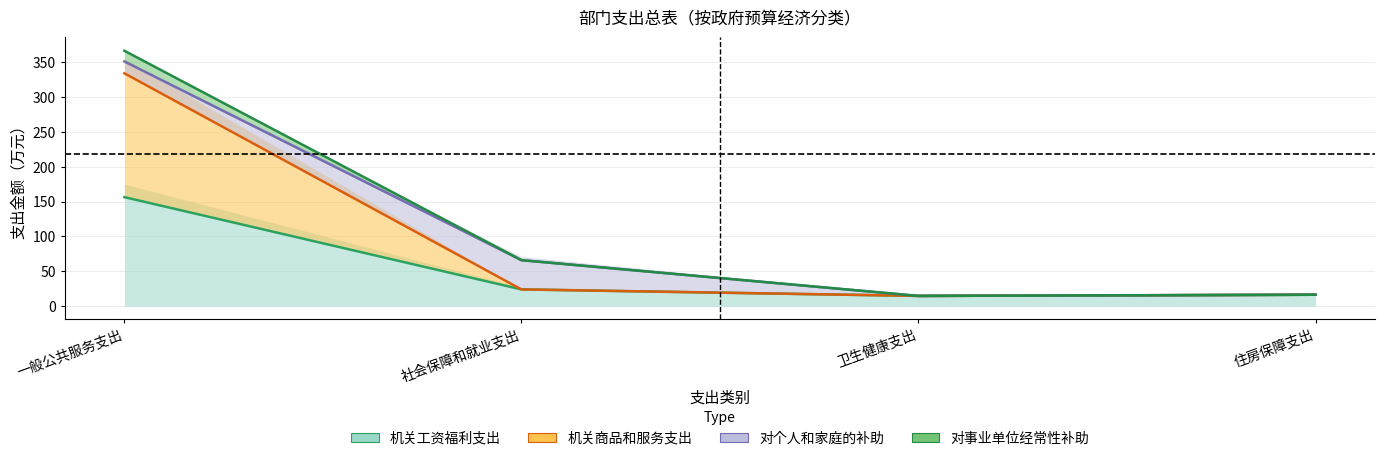

Where does the 对事业单位经常性补助 series first go above 66?

一般公共服务支出